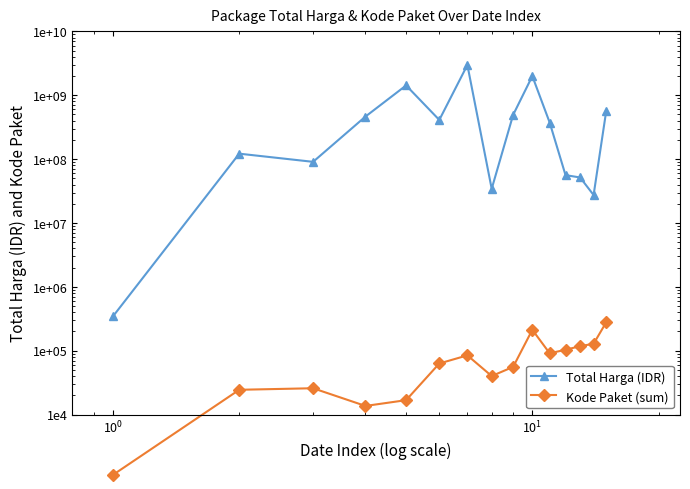

True or false: Total Harga (IDR) and Kode Paket (sum) cross at least once.

False